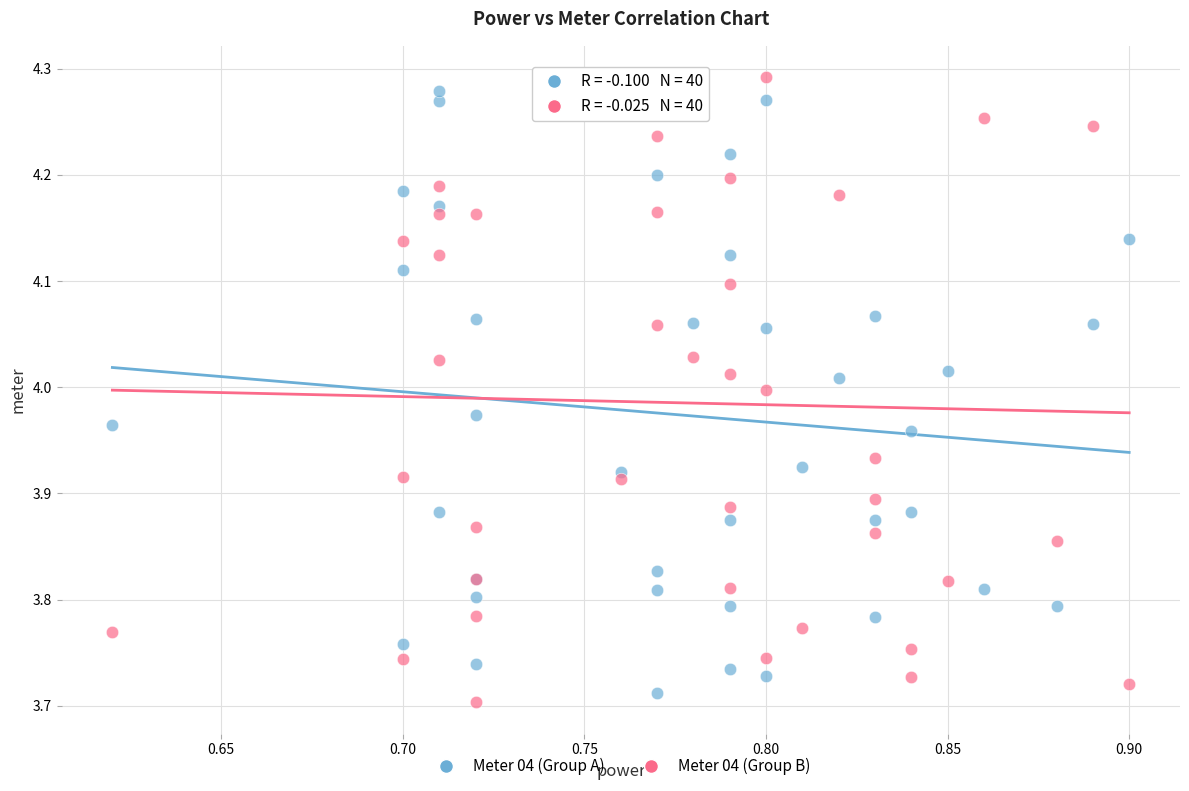

What are all the series names shown in the legend?

Meter 04 (Group A), Meter 04 (Group B)